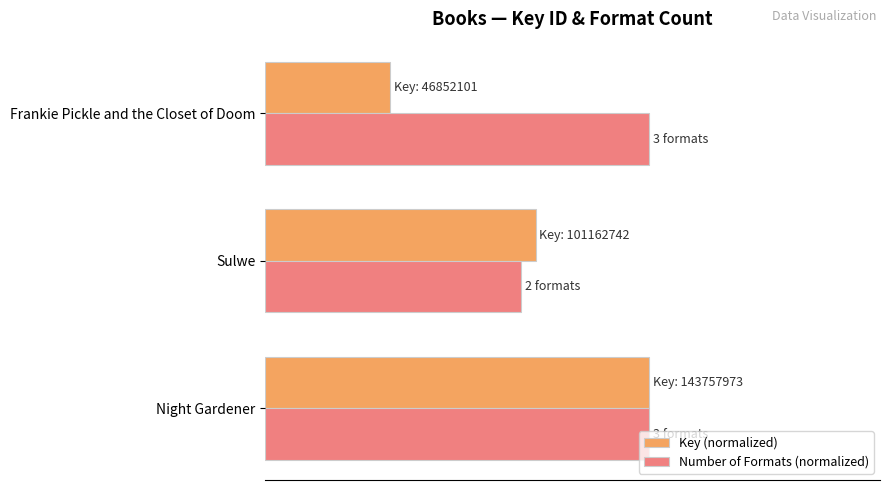

What are all the series names shown in the legend?

Key (normalized), Number of Formats (normalized)